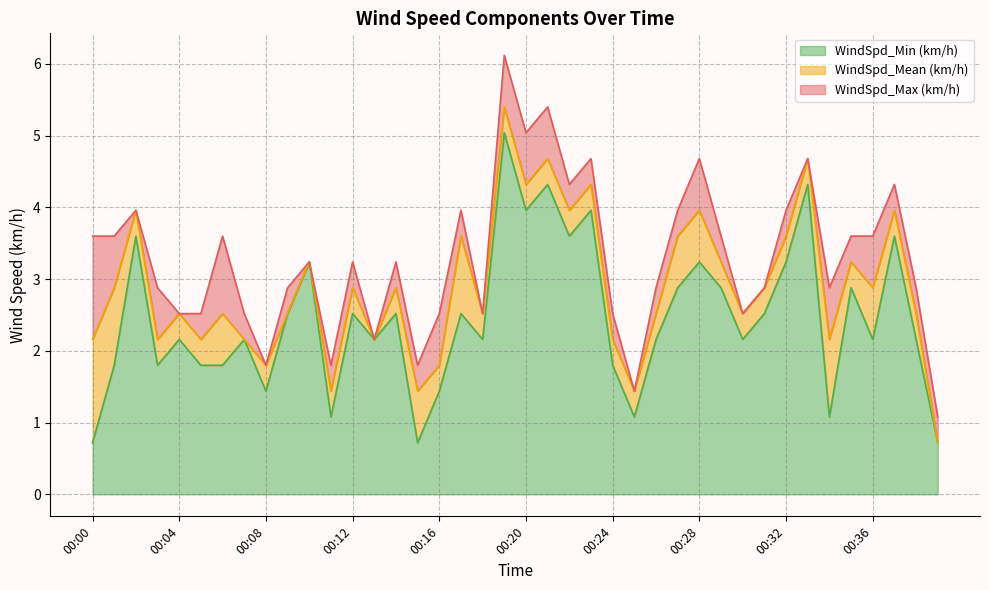

What is the maximum value for WindSpd_Min (km/h)?

5.0